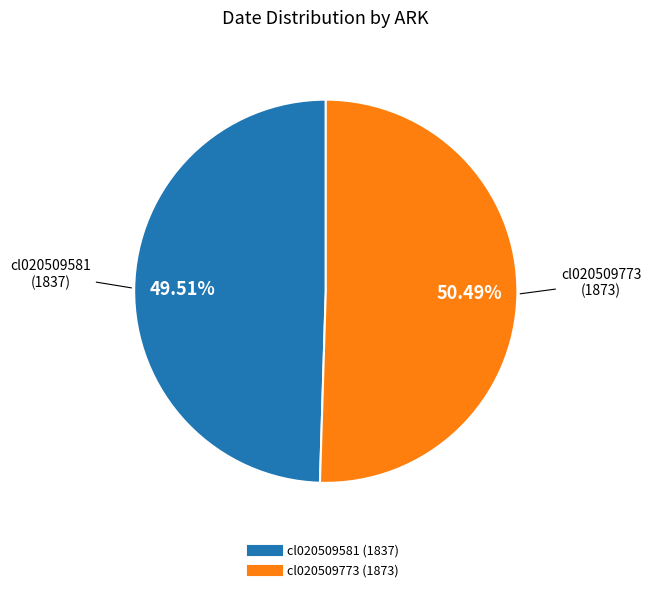

Does cl020509581 represent more than half of the total?

No